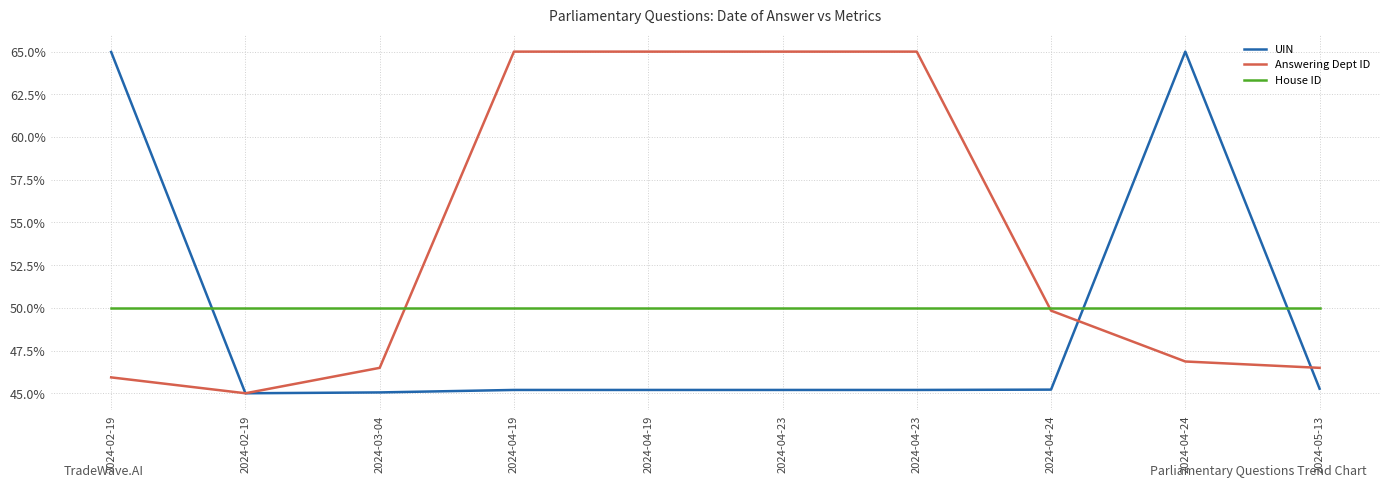

How many lines are shown in the chart?

3